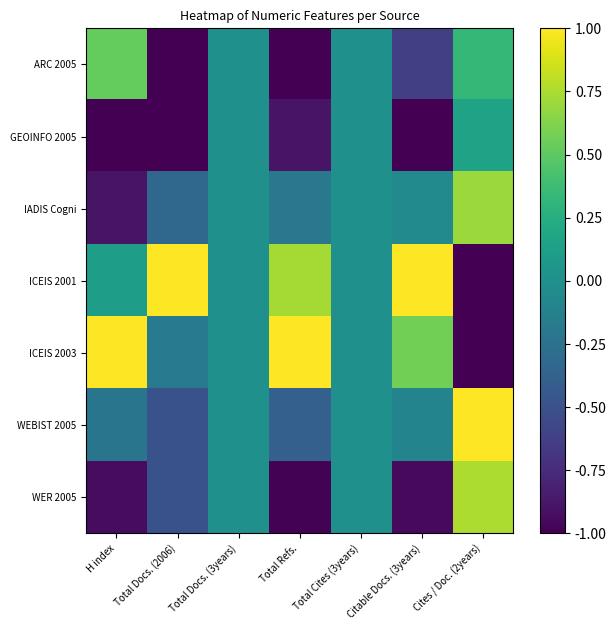

Which series has the largest total across all categories?

ICEIS 2001